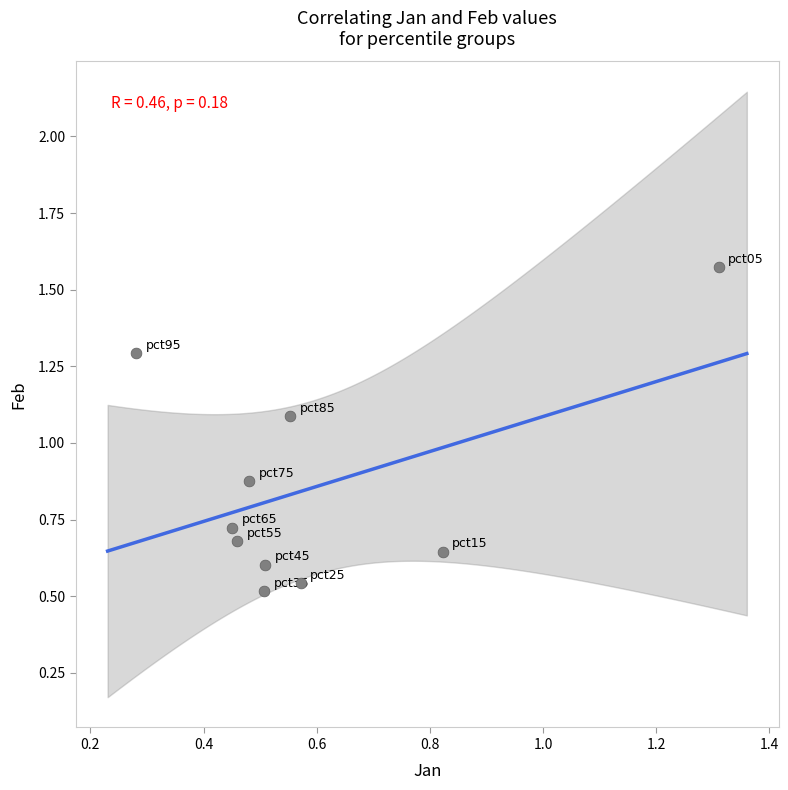

What is the range of X values (max minus min)?

1.0